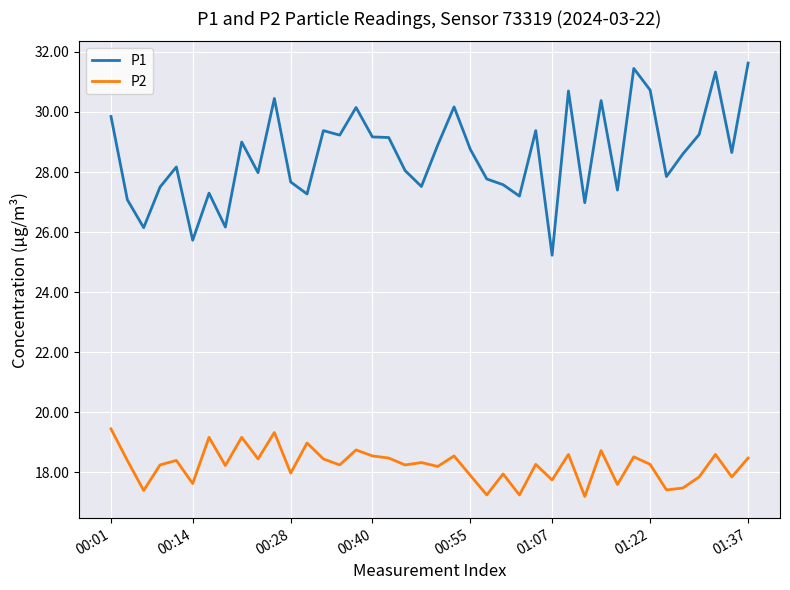

Does the chart display data point markers on the line(s)?

No